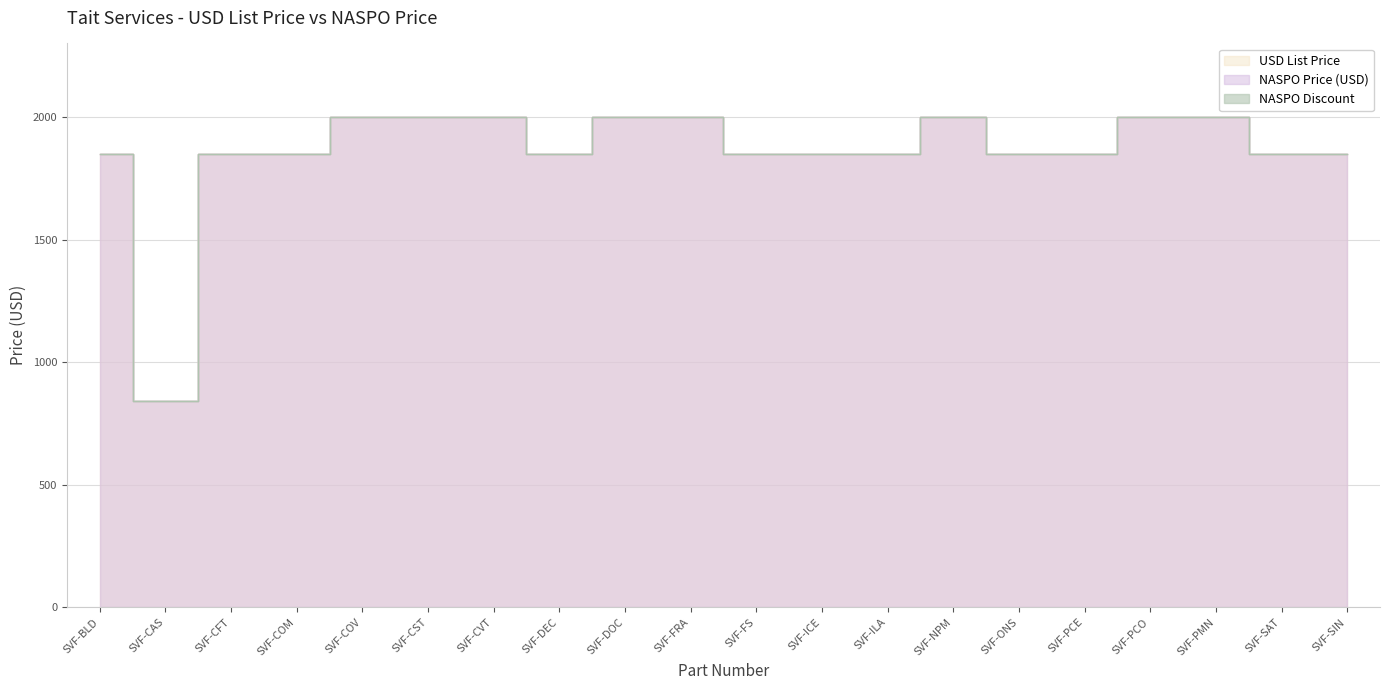

How many data points in NASPO Price (USD) are above 1850?

8